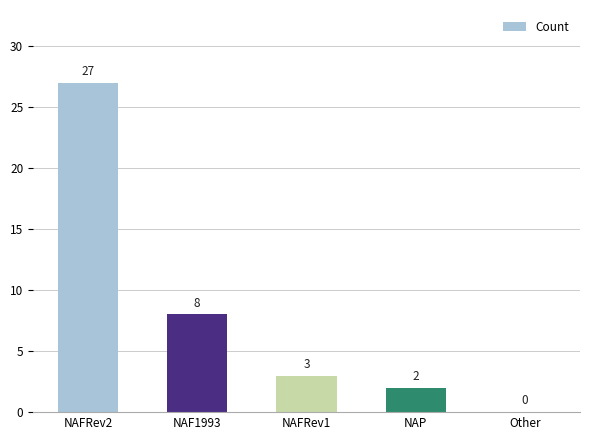

Reading left to right, extract all data points from this chart.

27	8	3	2	0